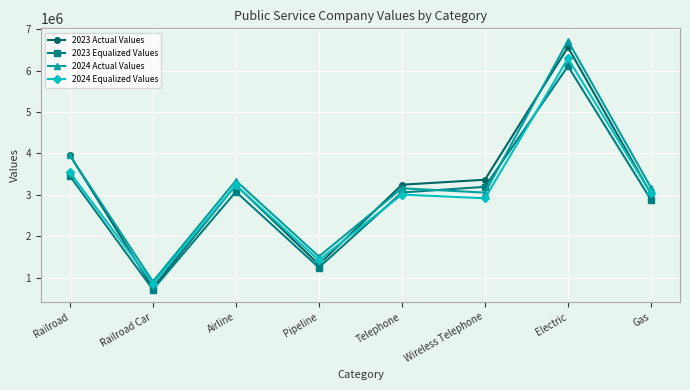

Which series ends up on top after the final intersection of 2024 Actual Values and 2023 Equalized Values?

2024 Actual Values